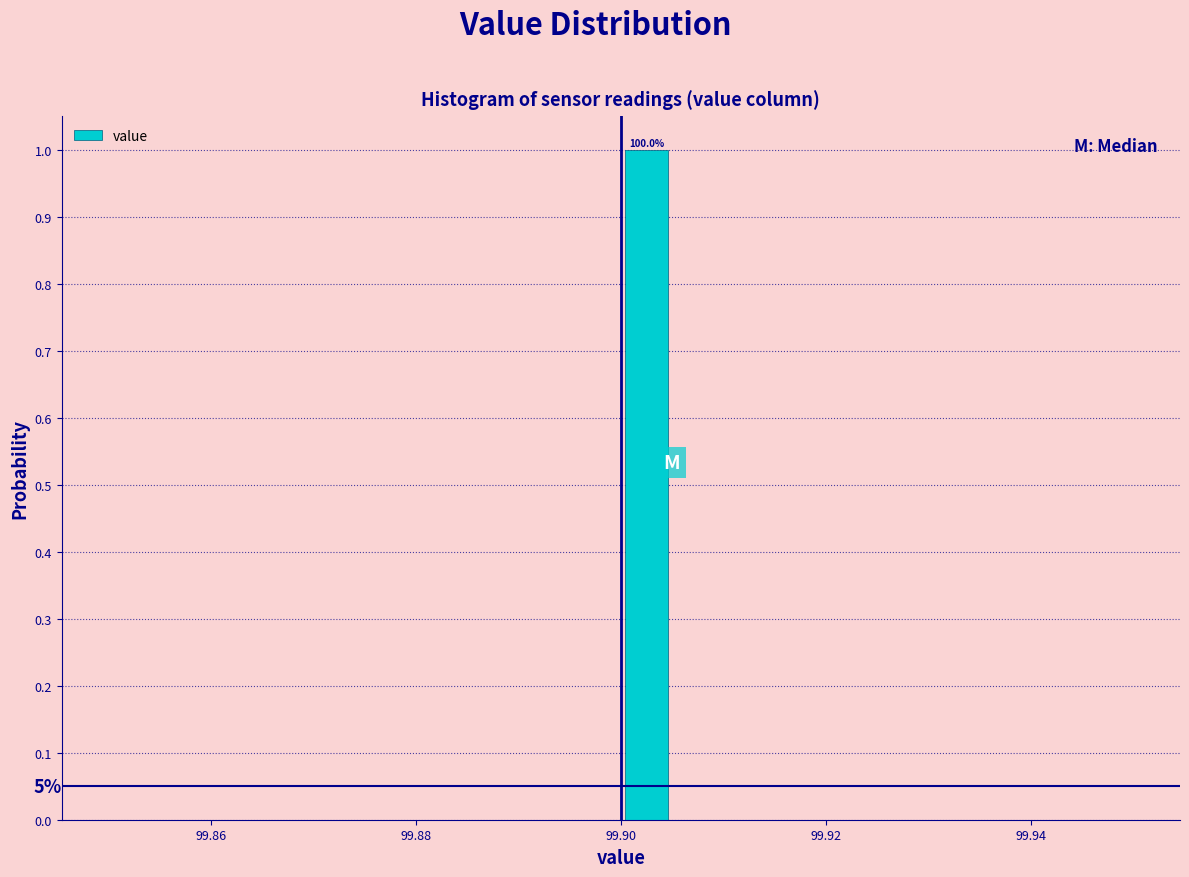

Read against the x-axis, roughly where is the centre of the tallest bar?

99.902